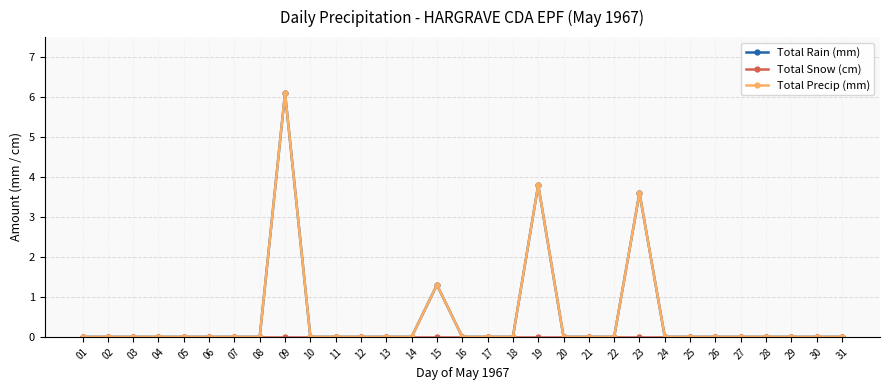

True or false: Total Rain (mm) has more than 1 points higher than both neighbors.

True